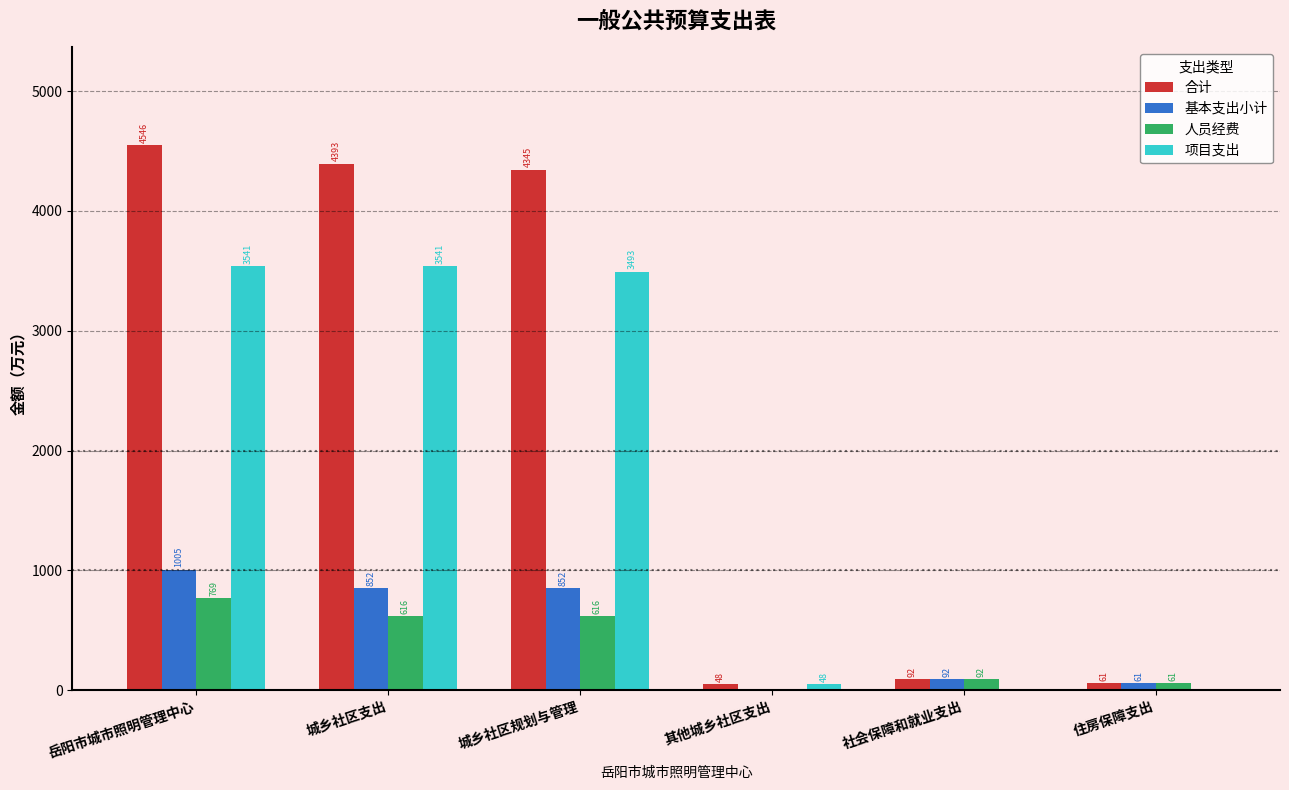

Between 岳阳市城市照明管理中心 and 住房保障支出, which series saw the biggest shift?

合计